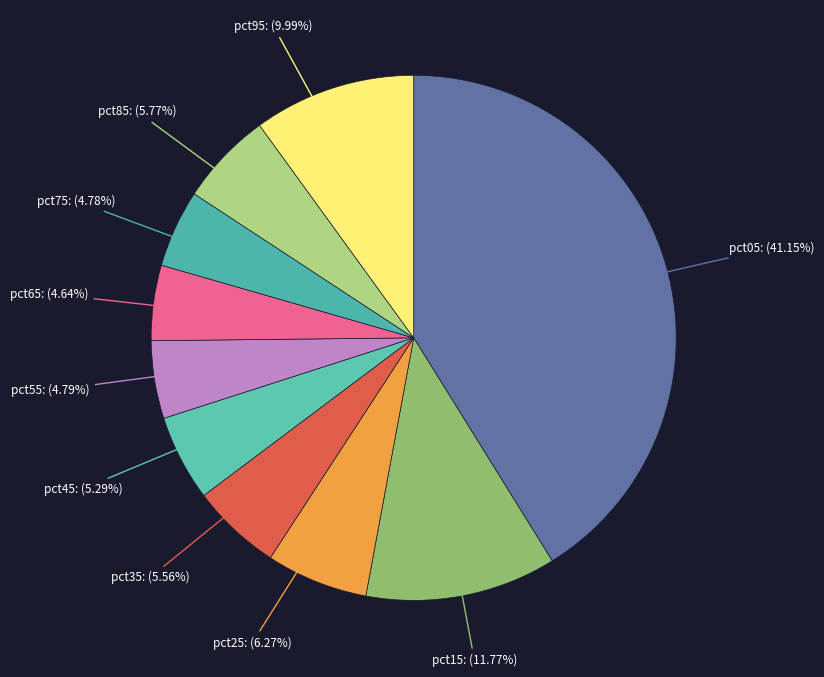

What percentage is the pct95 slice, to the nearest percent?

10%